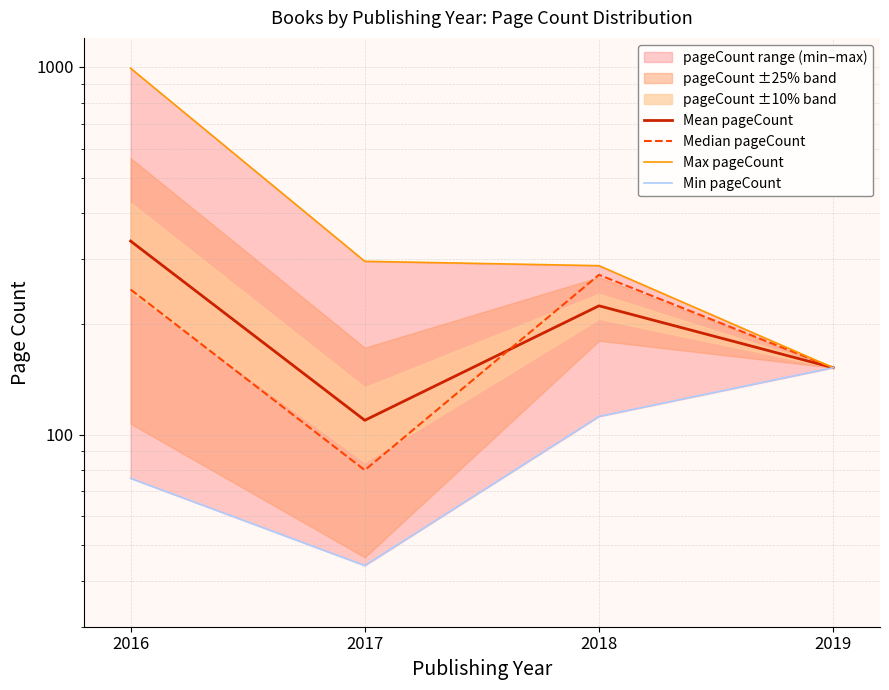

Does the chart have visible grid lines?

Yes